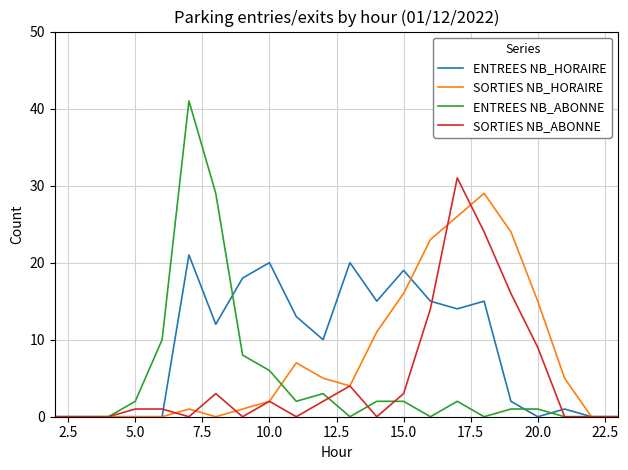

Which series has the largest range (max minus min)?

ENTREES NB_ABONNE